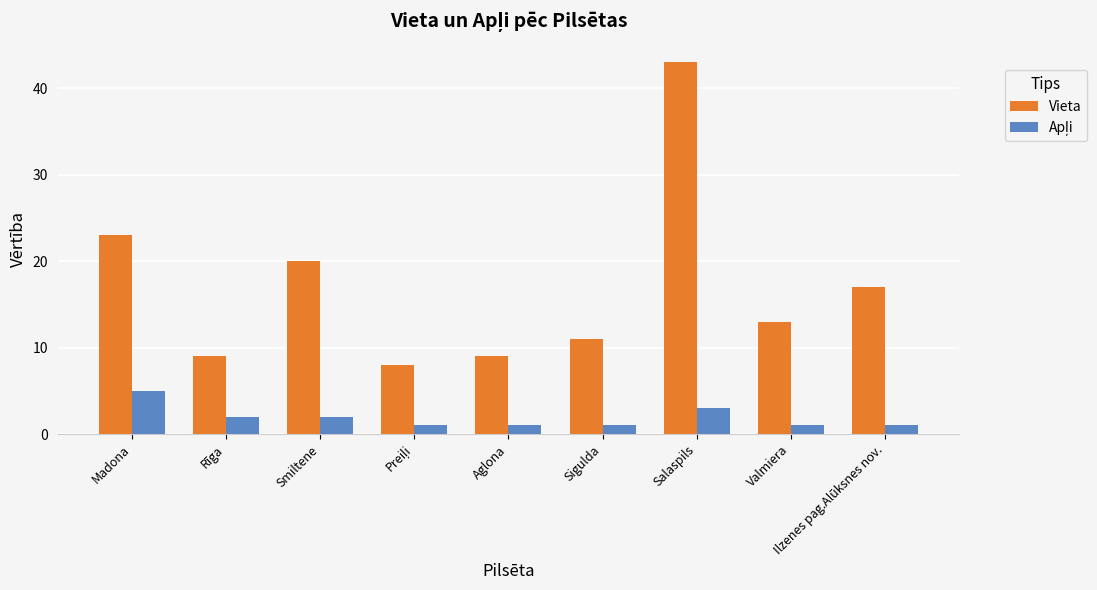

The Vieta series shows 23 at Madona. True or false?

True